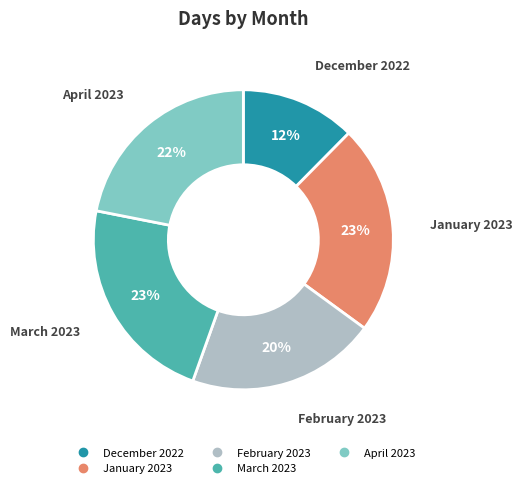

Does any single category account for the majority?

No